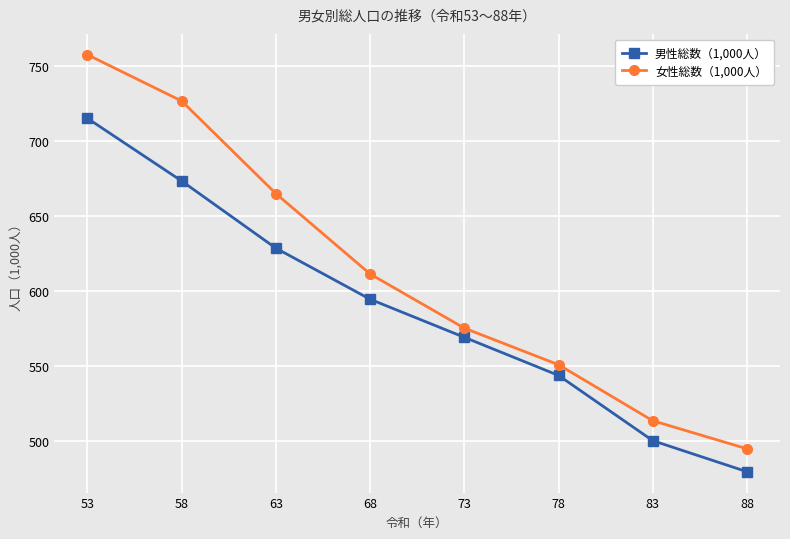

What is the sum of the 男性総数（1,000人） values at 68 and 53?

1309.4